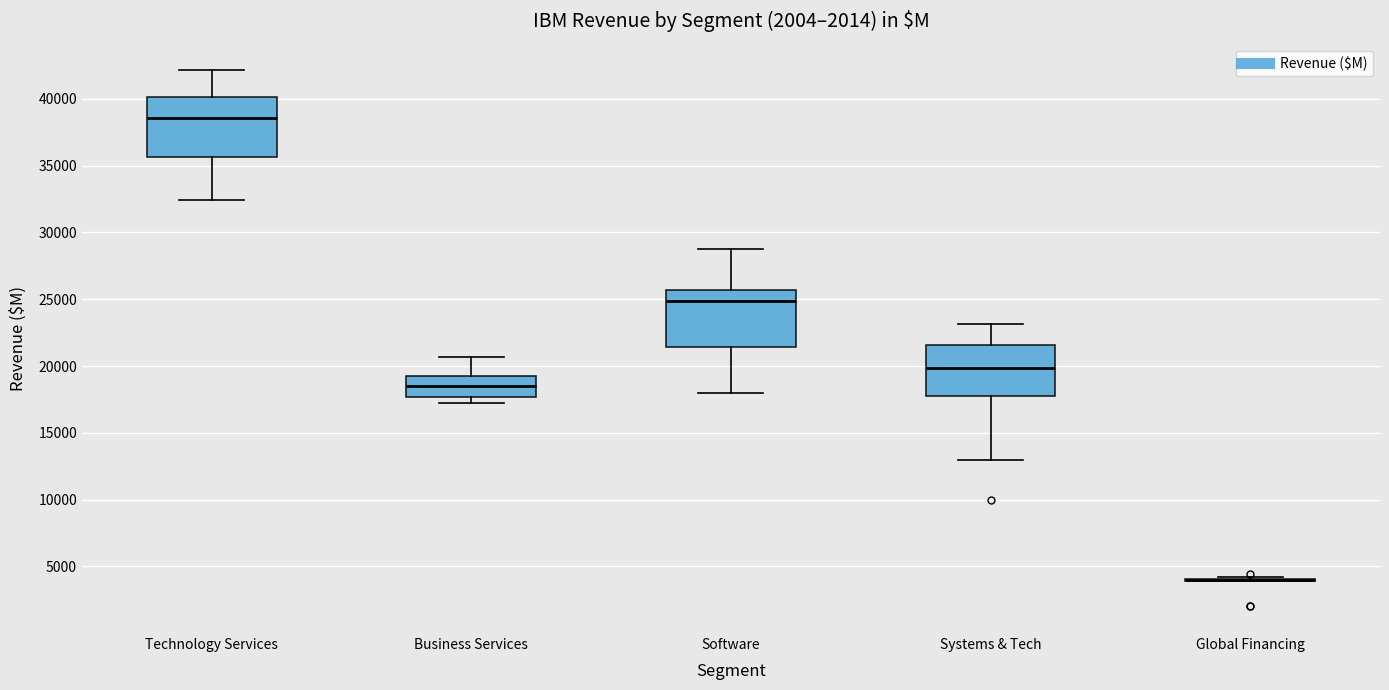

Reading left to right, transcribe this box plot: for each box, give where its median line is, the range the box spans, and where its two whiskers end, as read against the y-axis. The values are not printed on the chart, so give them approximately, as read against the axis.

Technology Services: median 38500, box 35500 to 40000, whiskers 32500 to 42000
Business Services: median 18500, box 17500 to 19500, whiskers 17000 to 20500
Software: median 25000, box 21500 to 25500, whiskers 18000 to 28500
Systems & Tech: median 20000, box 17500 to 21500, whiskers 13000 to 23000
Global Financing: box collapsed to a line at 4000, whiskers 4000 to 4000